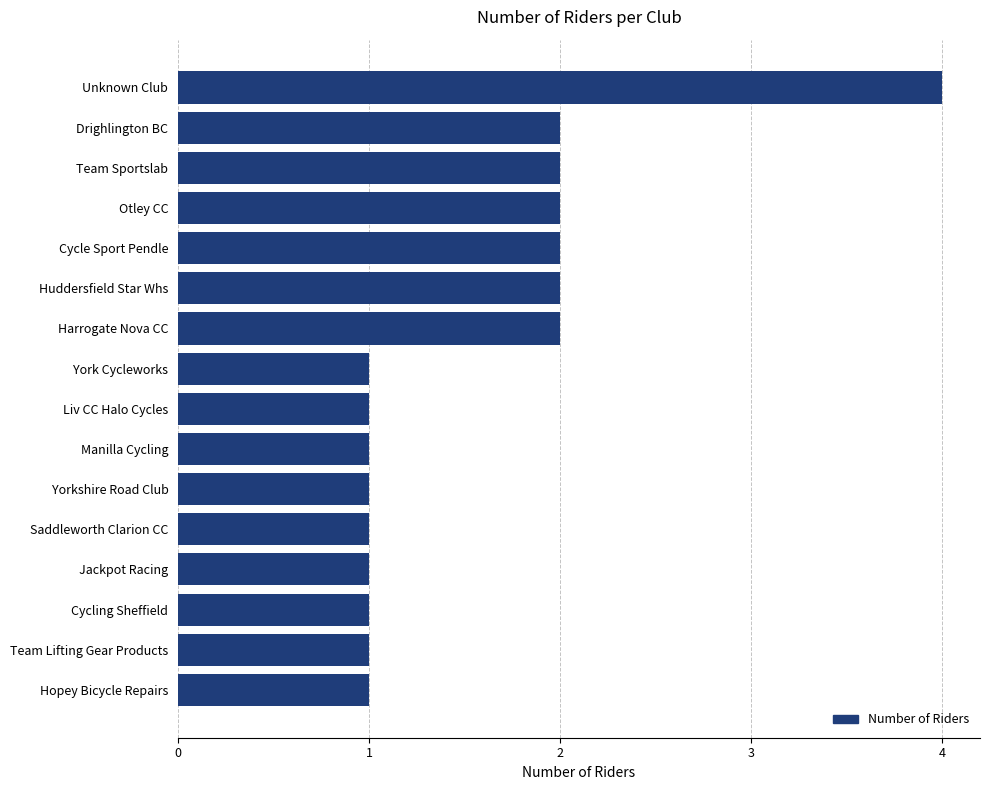

Reading top to bottom, transcribe all the data shown in this chart.

4	2	2	2	2	2	2	1	1	1	1	1	1	1	1	1